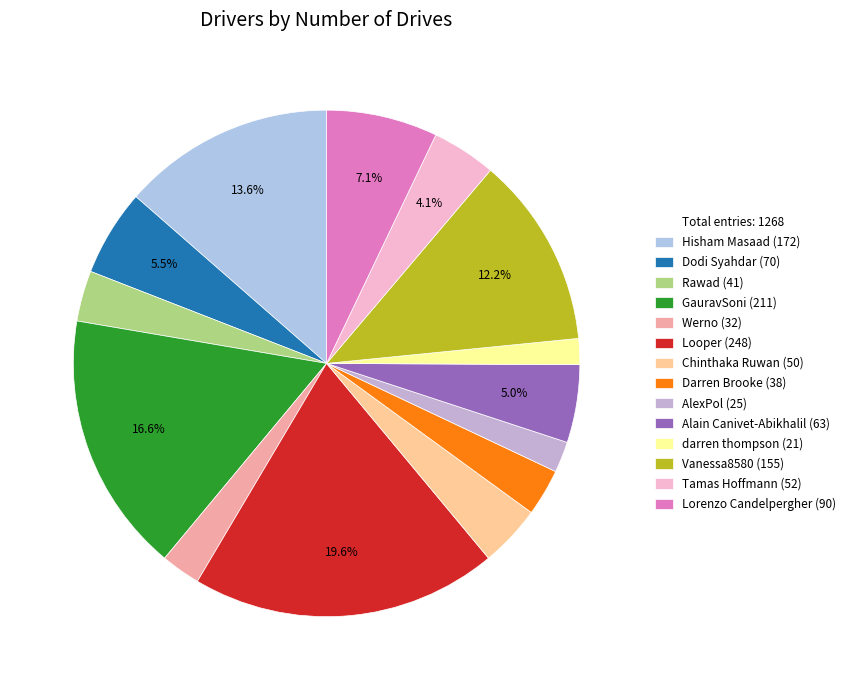

Count the number of slices in the pie.

14